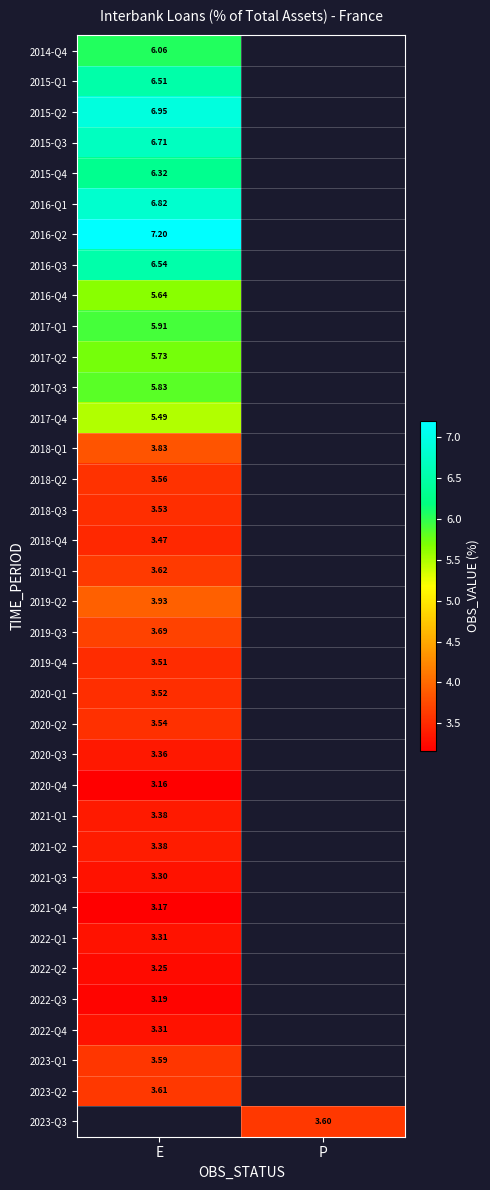

The value of 2023-Q2 at E is 5.5. True or false?

False